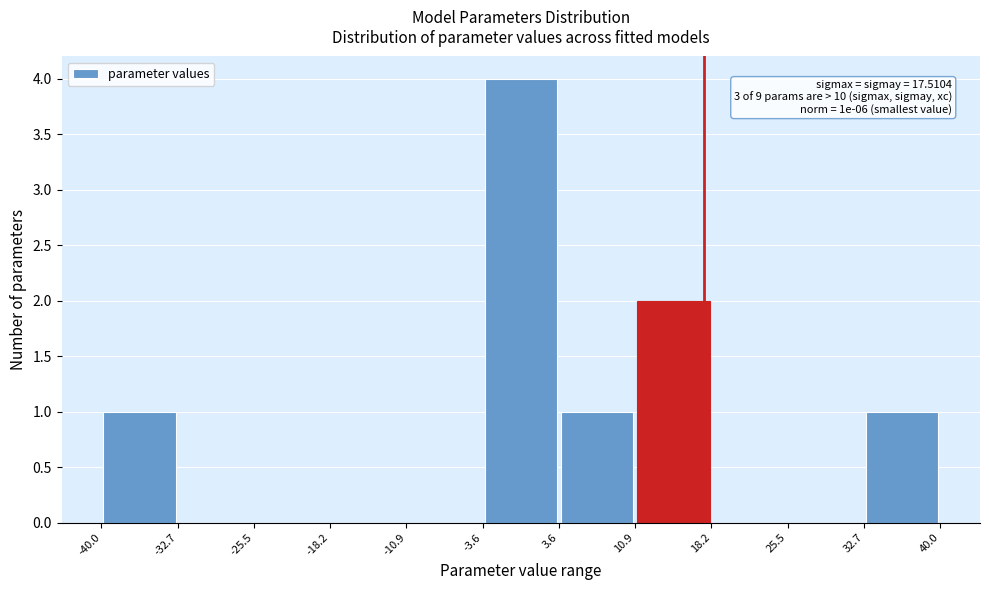

Which range on the x-axis has the tallest bar?

-3.6 to 3.6